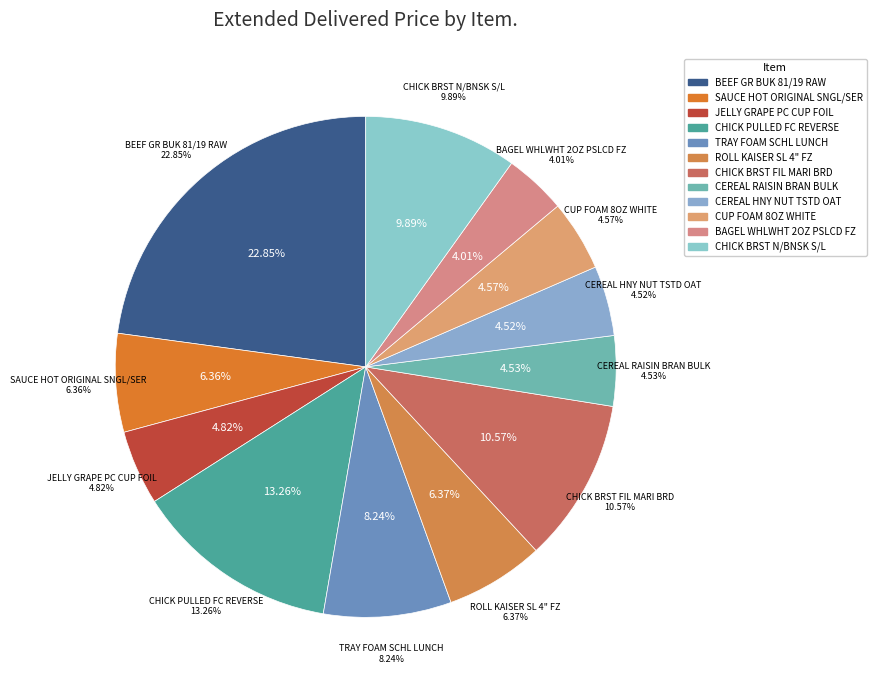

How many slices are in this pie chart?

12